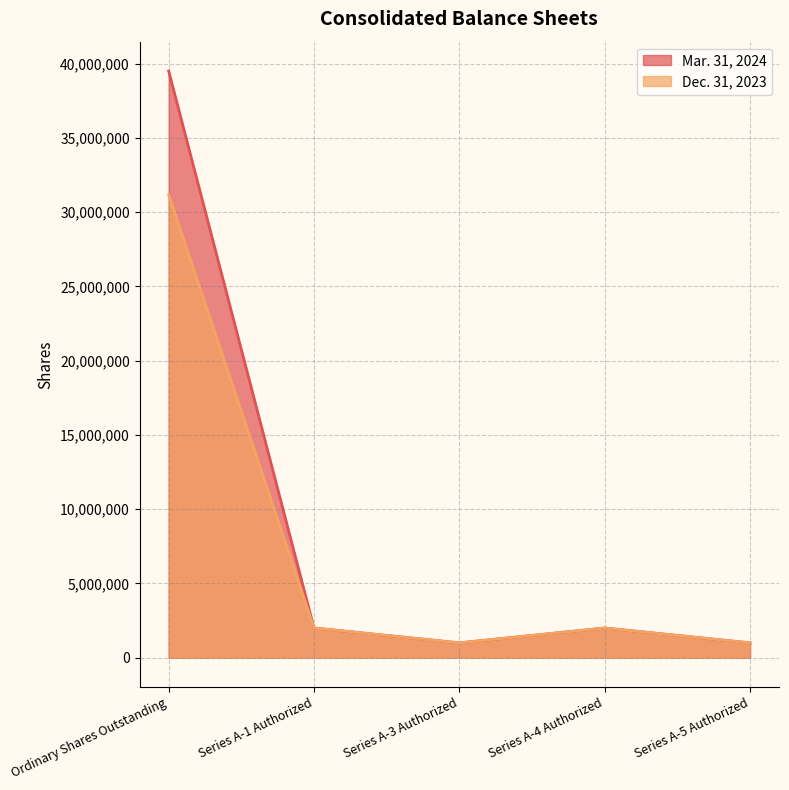

Reading right to left, what are all the values shown in this chart?

Mar. 31, 2024: Series A-5 Authorized=1000000	Series A-4 Authorized=2000000	Series A-3 Authorized=999990	Series A-1 Authorized=2000000	Ordinary Shares Outstanding=39497334
Dec. 31, 2023: Series A-5 Authorized=1000000	Series A-4 Authorized=2000000	Series A-3 Authorized=999990	Series A-1 Authorized=2000000	Ordinary Shares Outstanding=31164004